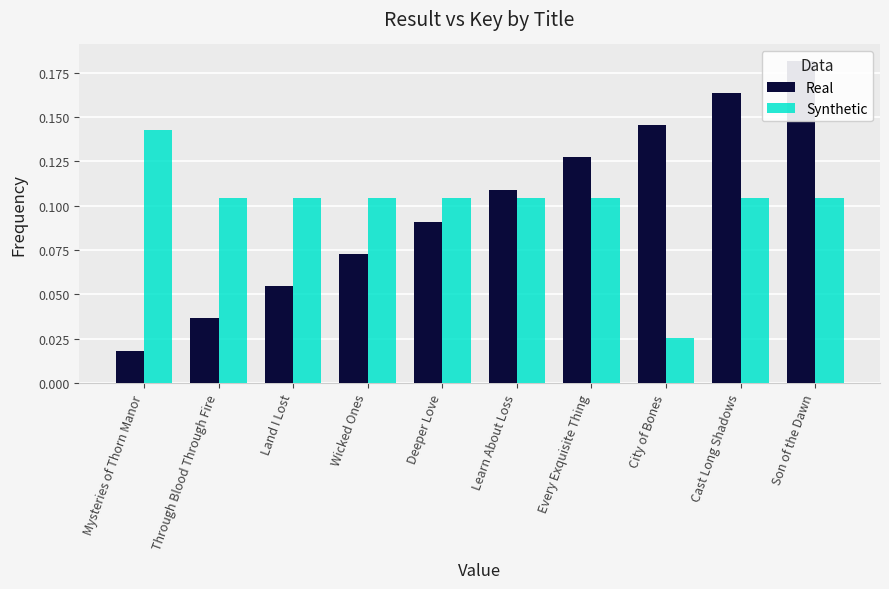

What are all the series names shown in the legend?

Real, Synthetic